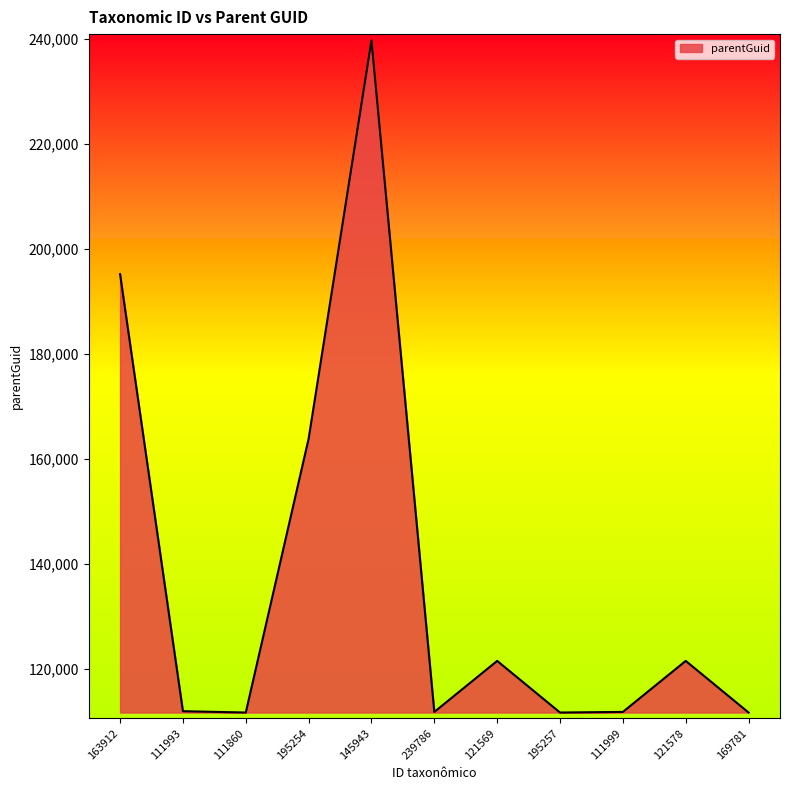

What is the ratio of the value at 121578 to the value at 121569?

1.0